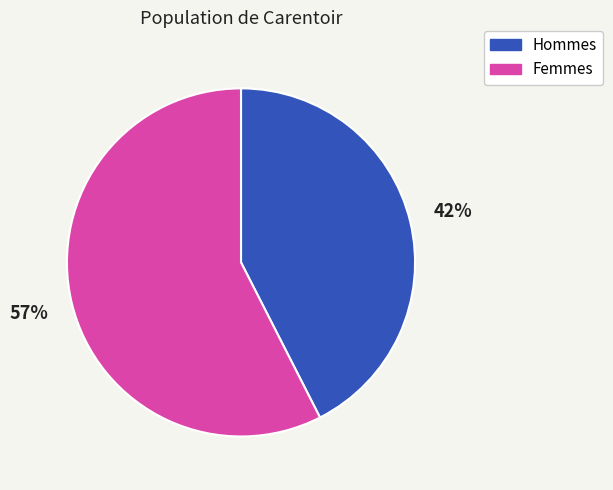

To the nearest percent, what is the average slice percentage?

50%